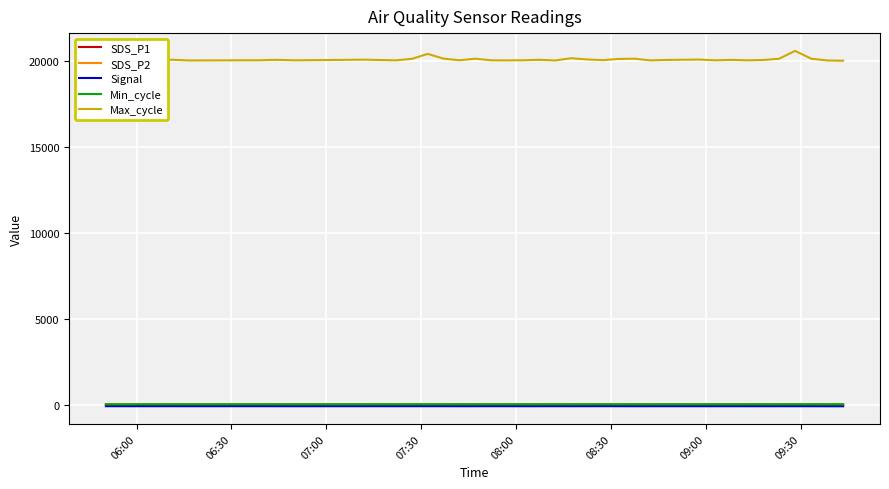

What is the minimum value for SDS_P1?

6.2